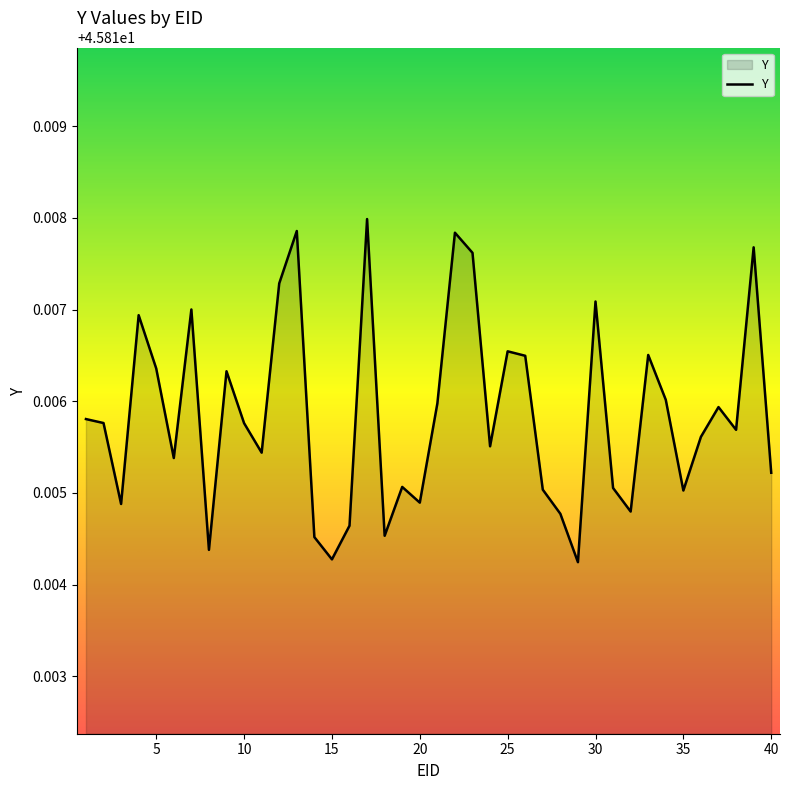

Does the chart have visible grid lines?

No